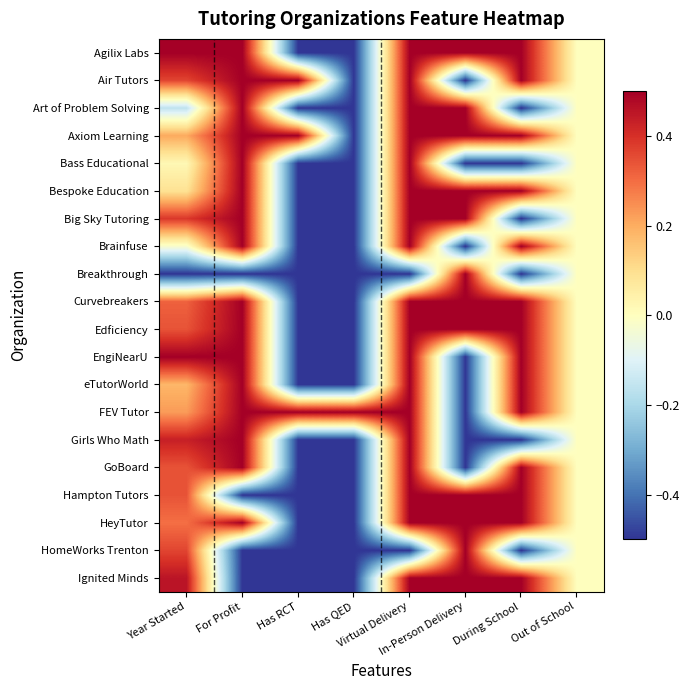

At which category does the chart reach its peak across all series?

Year Started